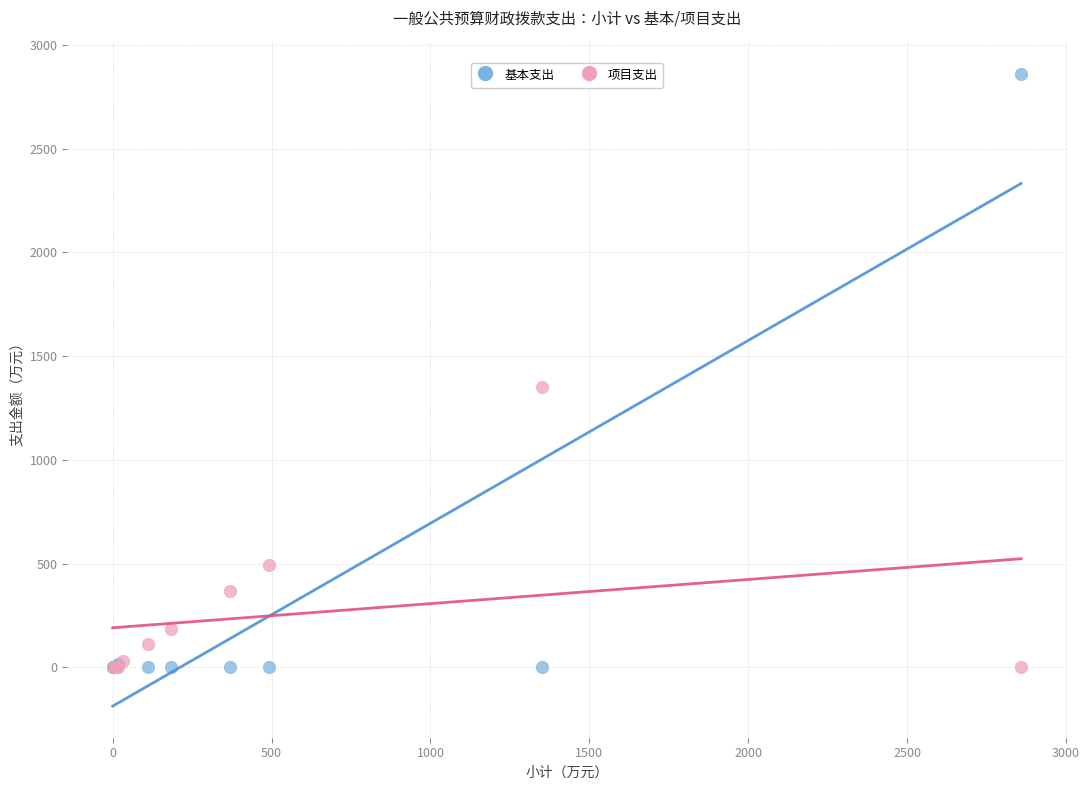

Which series contains the highest Y value?

基本支出